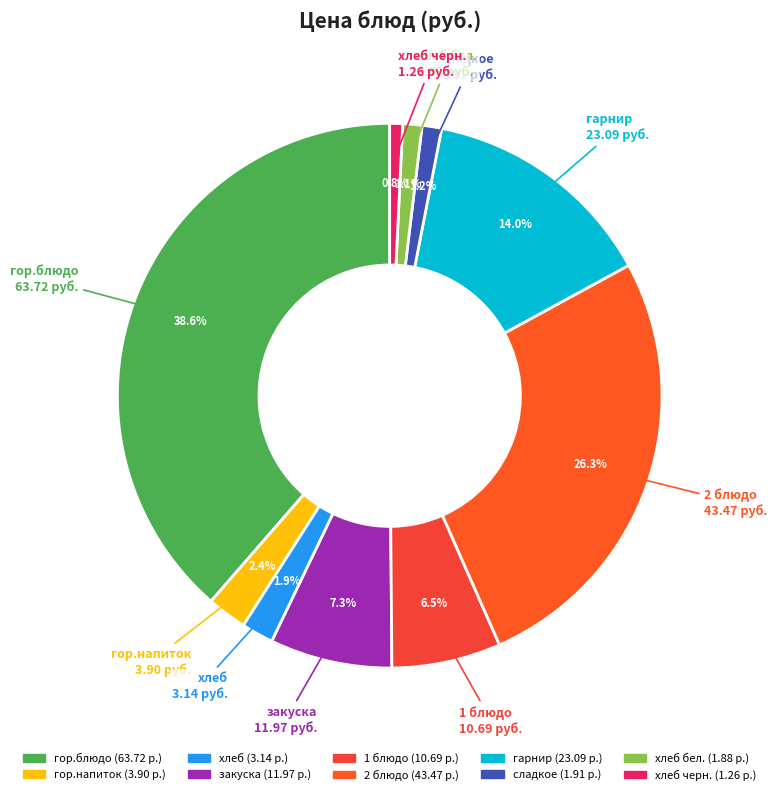

To the nearest percent, what percentage of the pie is закуска?

7%